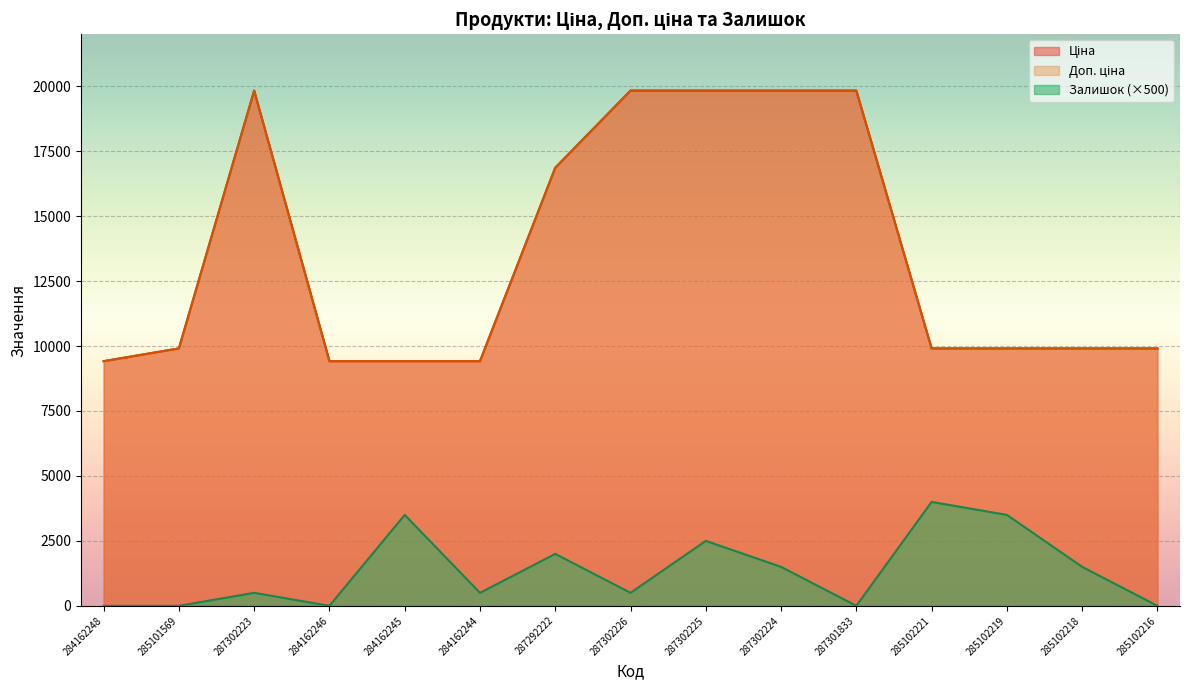

Which series has the largest range (max minus min)?

Ціна